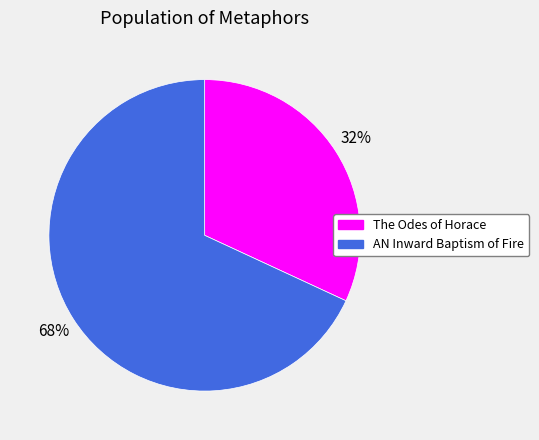

To the nearest percent, what is the average slice percentage?

50%